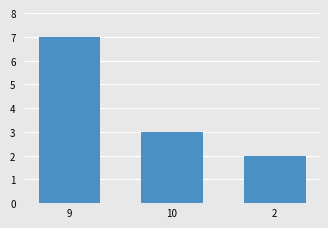

Which category has the lowest value across all series?

2